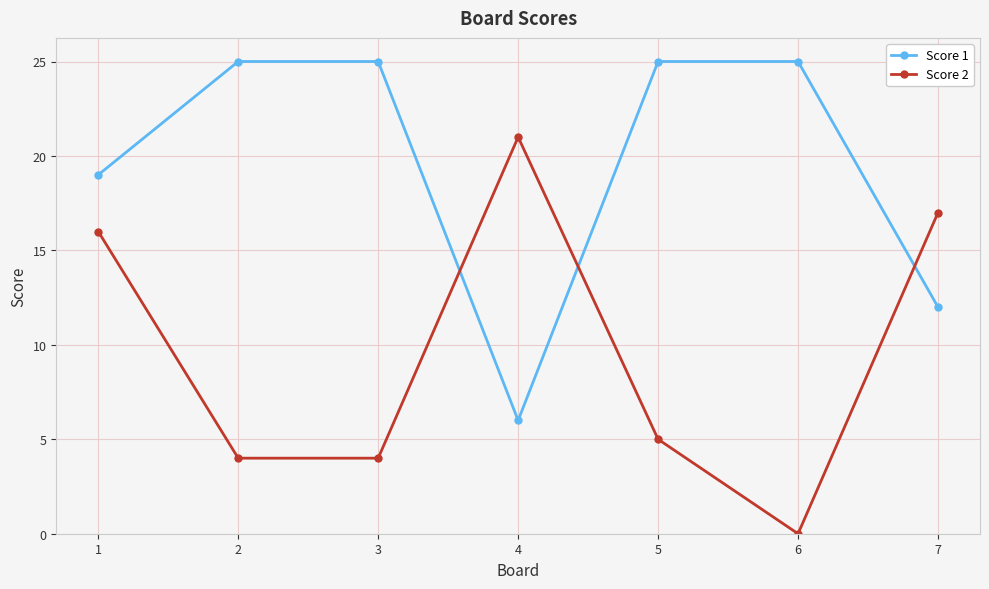

Reading left to right, transcribe all the data shown in this chart.

Score 1: 19	25	25	6	25	25	12
Score 2: 16	4	4	21	5	0	17